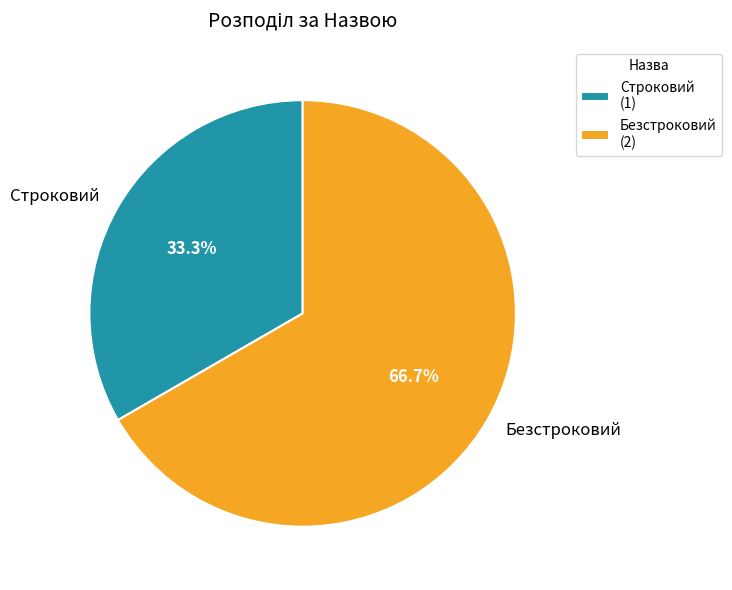

Is there any slice that represents more than half of the pie?

Yes